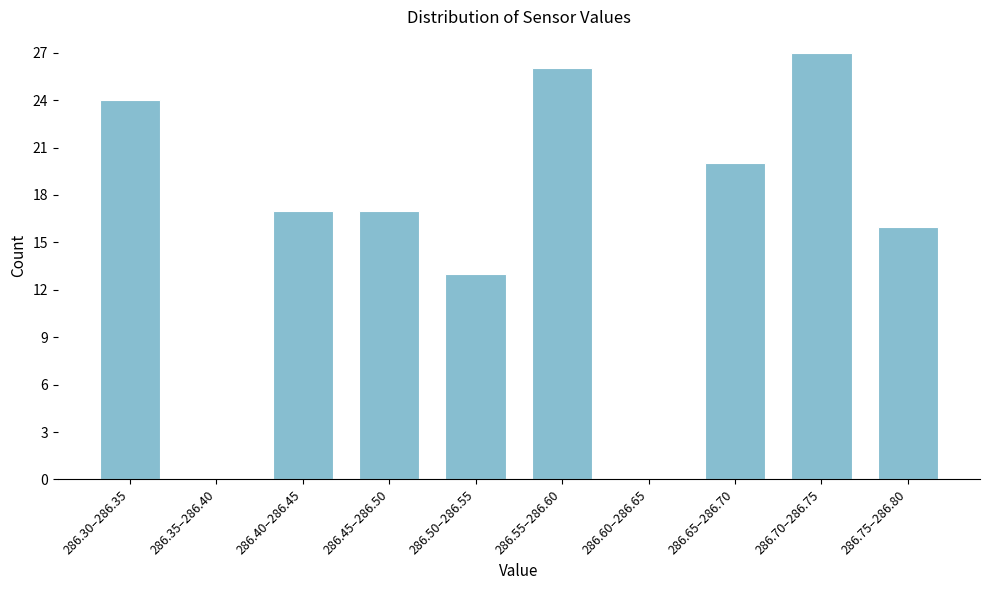

Reading left to right, extract all data points from this chart.

286.30–286.35=24	286.35–286.40=0	286.40–286.45=17	286.45–286.50=17	286.50–286.55=13	286.55–286.60=26	286.60–286.65=0	286.65–286.70=20	286.70–286.75=27	286.75–286.80=16